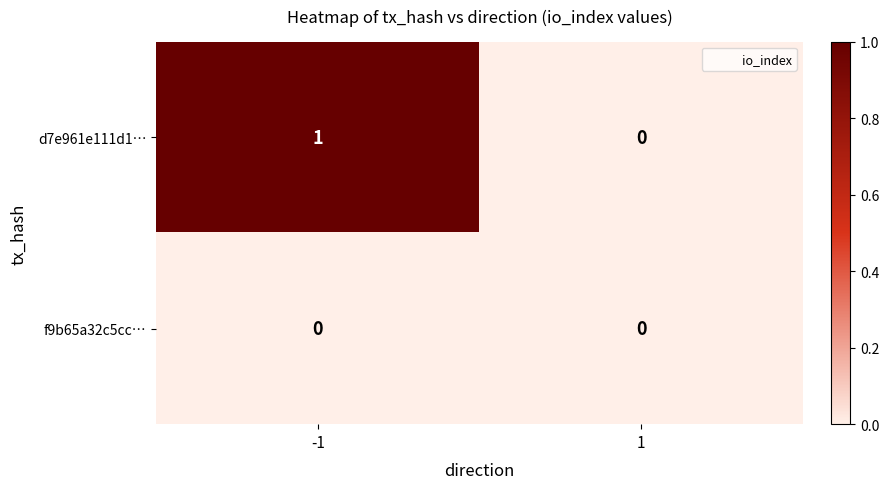

Rank the series at -1 from lowest to highest value.

f9b65a32c5cc…, d7e961e111d1…